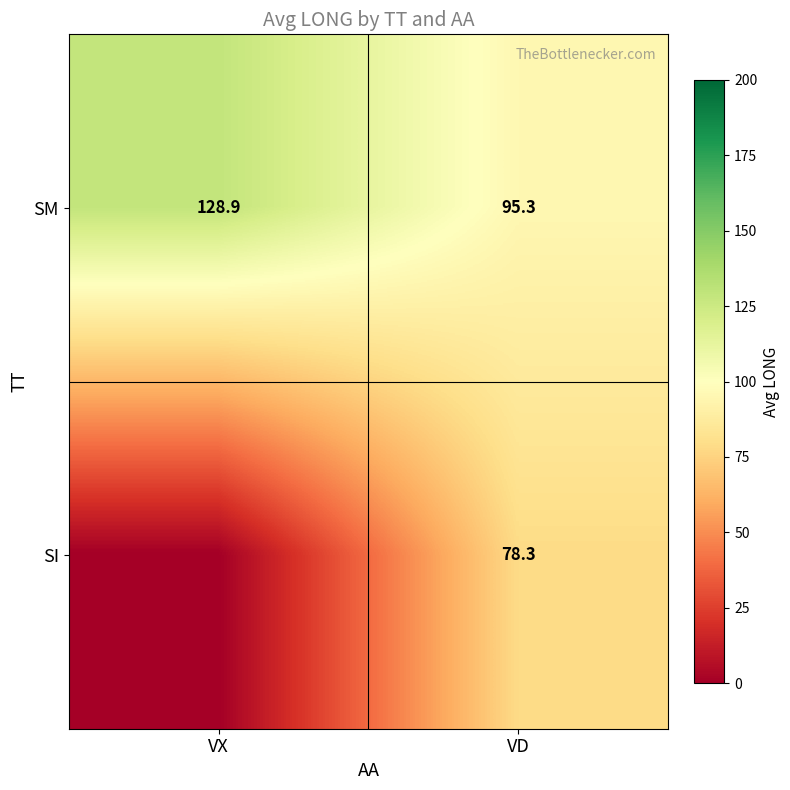

What is the total value across all series at VD?

173.6